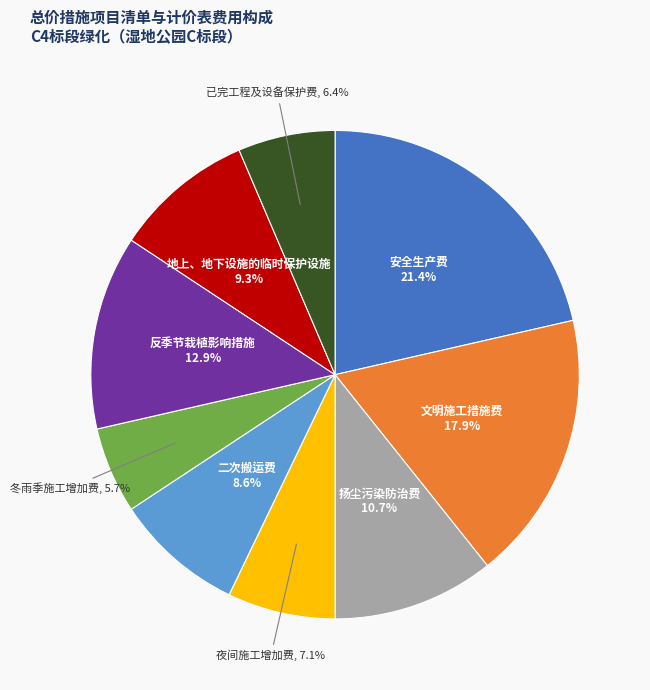

Does any single category account for the majority?

No